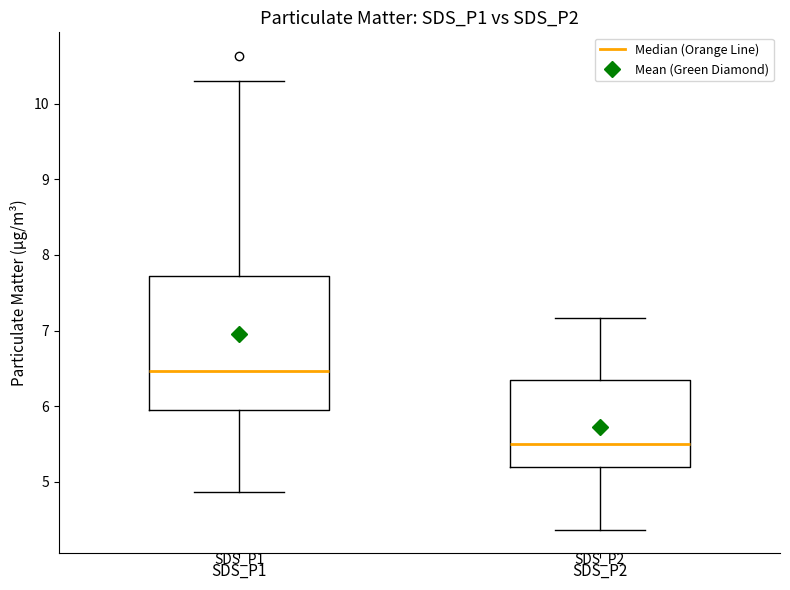

Which box's median line is the highest?

SDS_P1